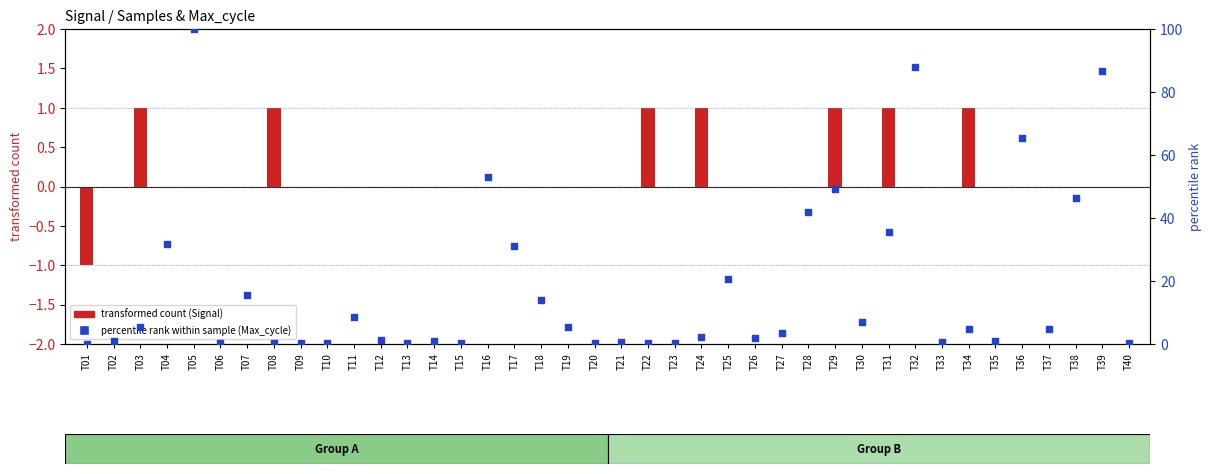

What is the total value across all series at T36?

65.5